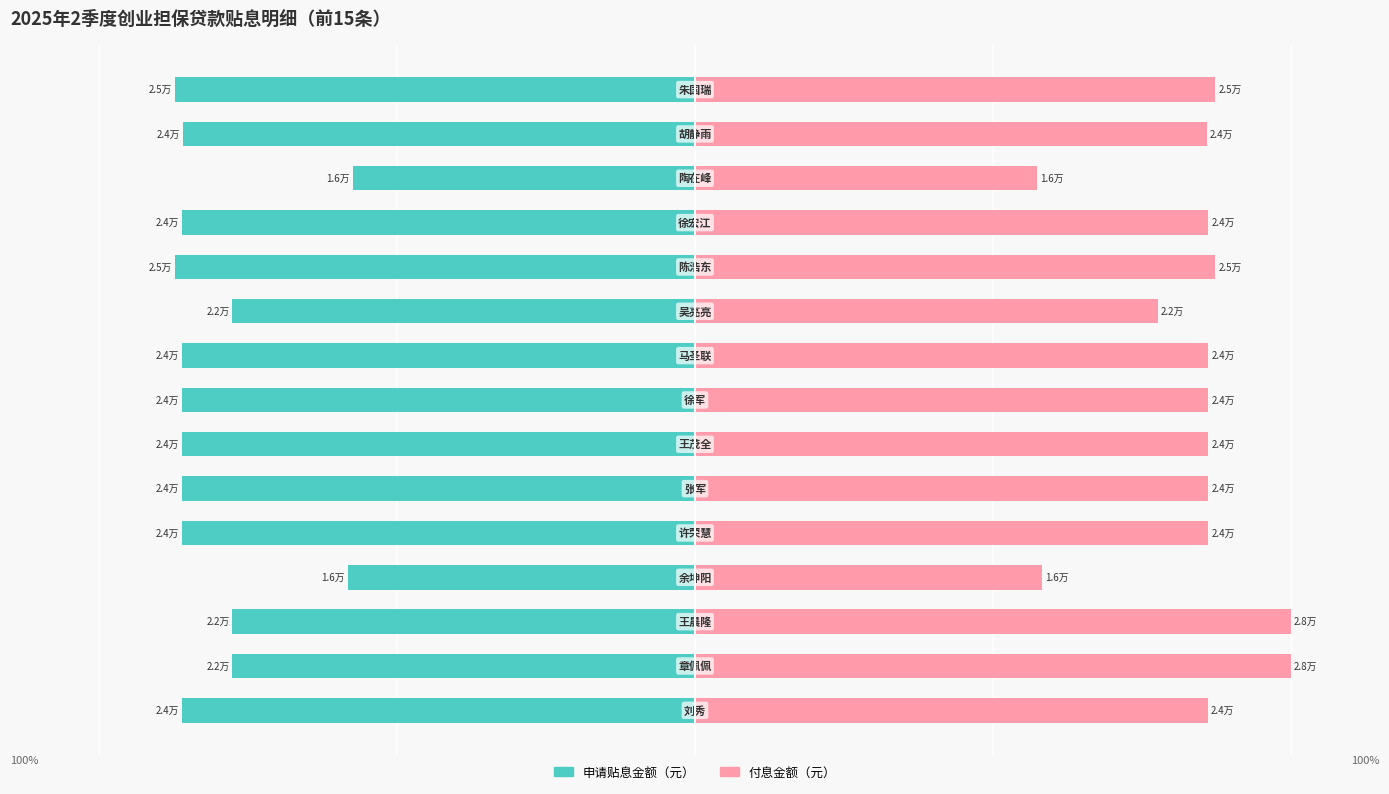

Reading left to right, extract all data points from this chart.

申请贴息金额（元）: 0=-86.1	1=-77.7	2=-77.7	3=-58.2	4=-86.2	5=-86.2	6=-86.2	7=-86.2	8=-86.2	9=-77.7	10=-87.4	11=-86.2	12=-57.4	13=-85.9	14=-87.4
付息金额（元）: 0=86.1	1=100.0	2=100.0	3=58.2	4=86.2	5=86.2	6=86.2	7=86.2	8=86.2	9=77.7	10=87.4	11=86.2	12=57.4	13=85.9	14=87.4